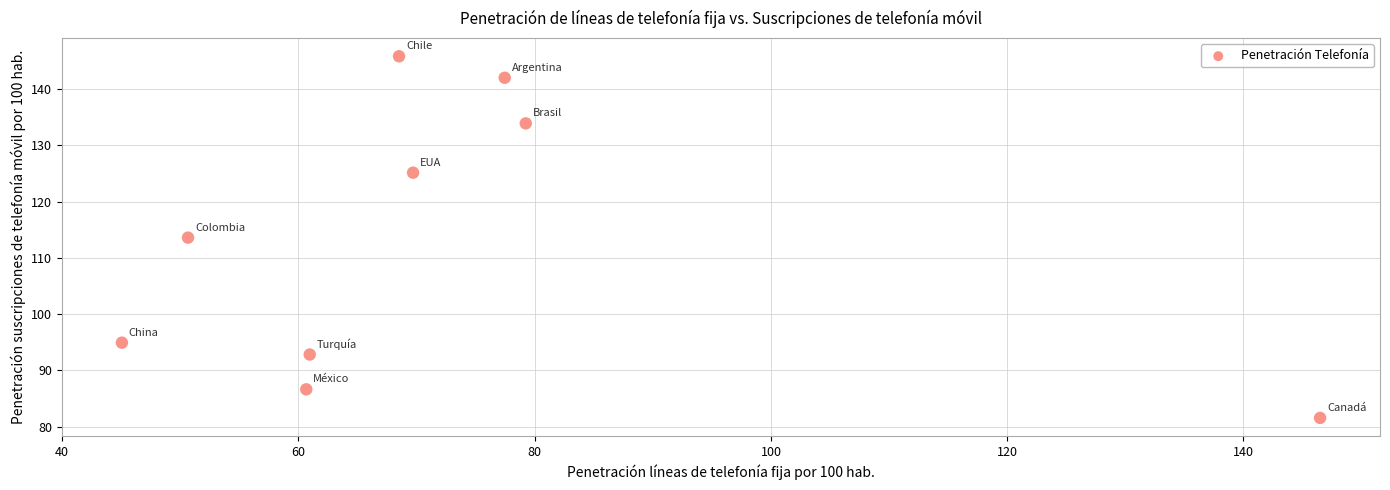

What is the average X value?

73.2